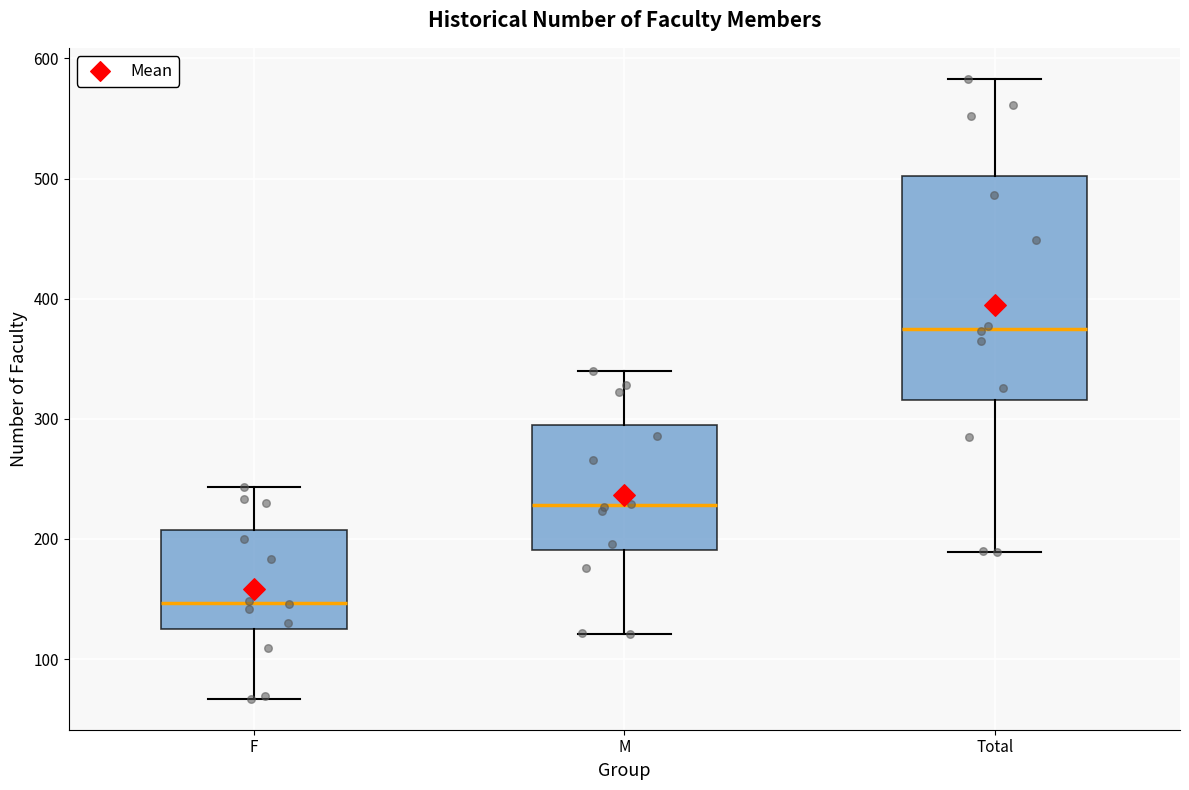

Reading left to right, transcribe this box plot: for each box, give where its median line is, the range the box spans, and where its two whiskers end, as read against the y-axis. The values are not printed on the chart, so give them approximately, as read against the axis.

F: median 150, box 120 to 210, whiskers 70 to 240
M: median 230, box 190 to 300, whiskers 120 to 340
Total: median 380, box 320 to 500, whiskers 190 to 580